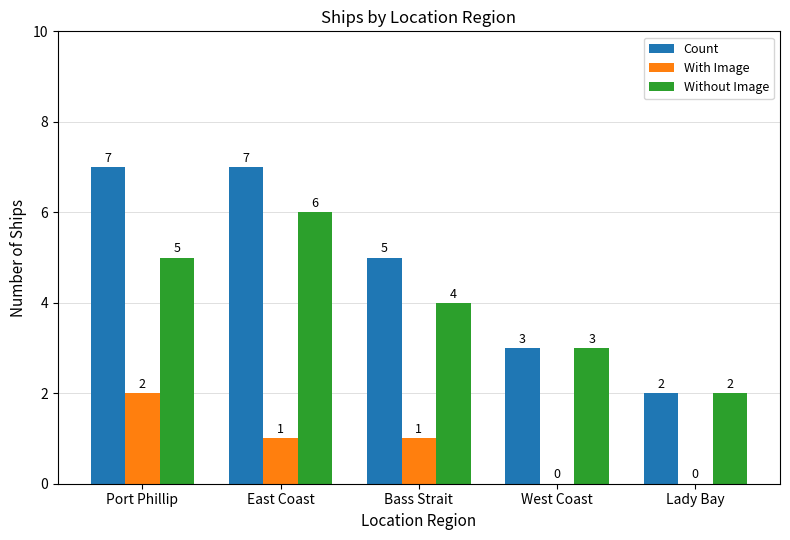

Which category has the highest value in the With Image series?

Port Phillip